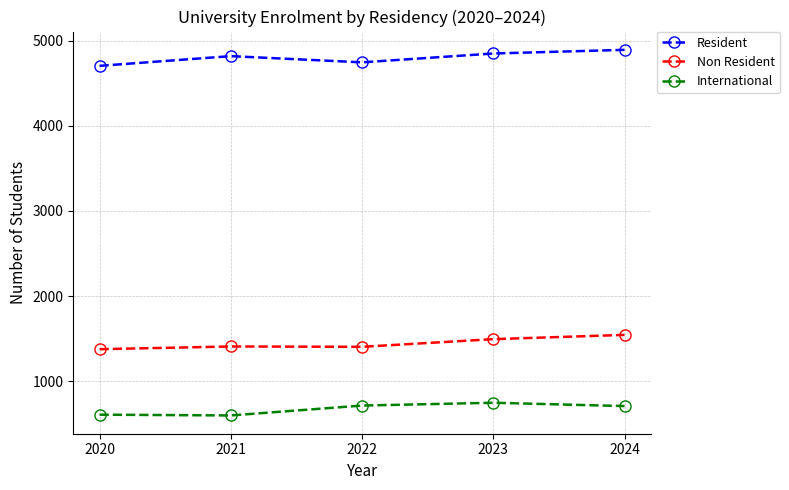

Which category has the highest value across all series?

2024